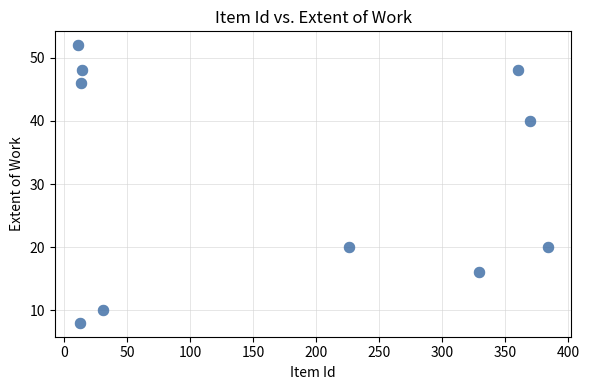

What is the range of Y values (max minus min)?

44